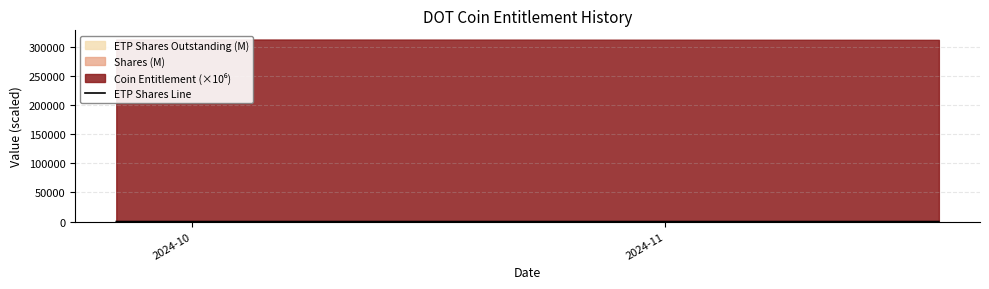

How many lines are shown in the chart?

1